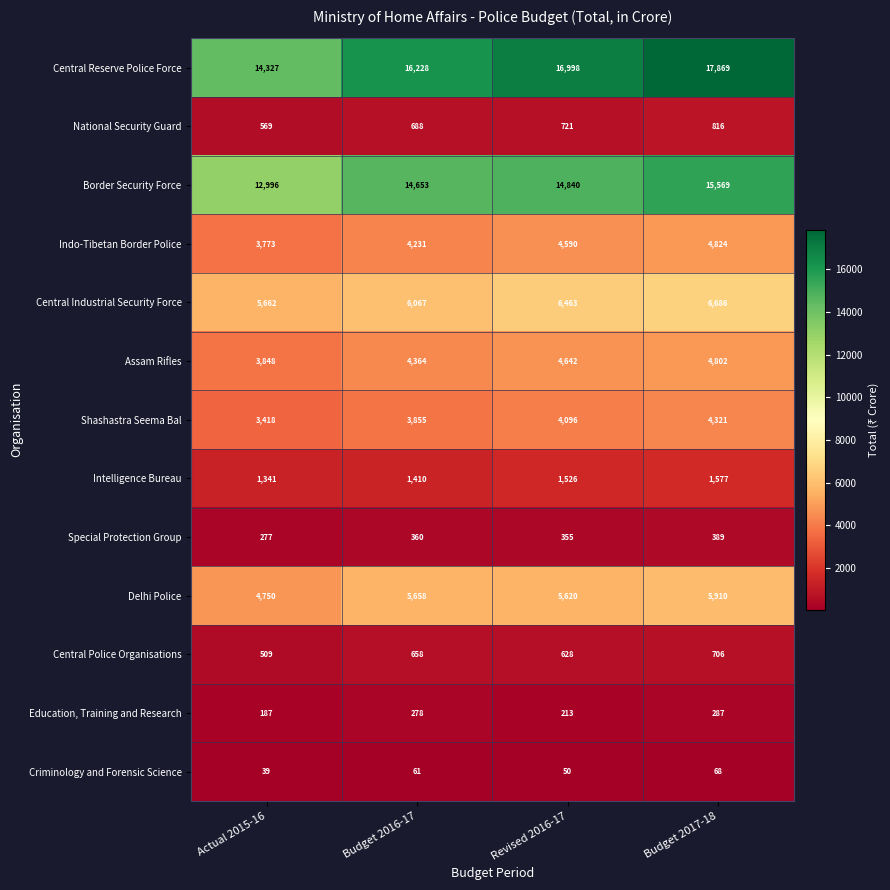

Between Actual 2015-16 and Revised 2016-17, which series saw the biggest shift?

Central Reserve Police Force